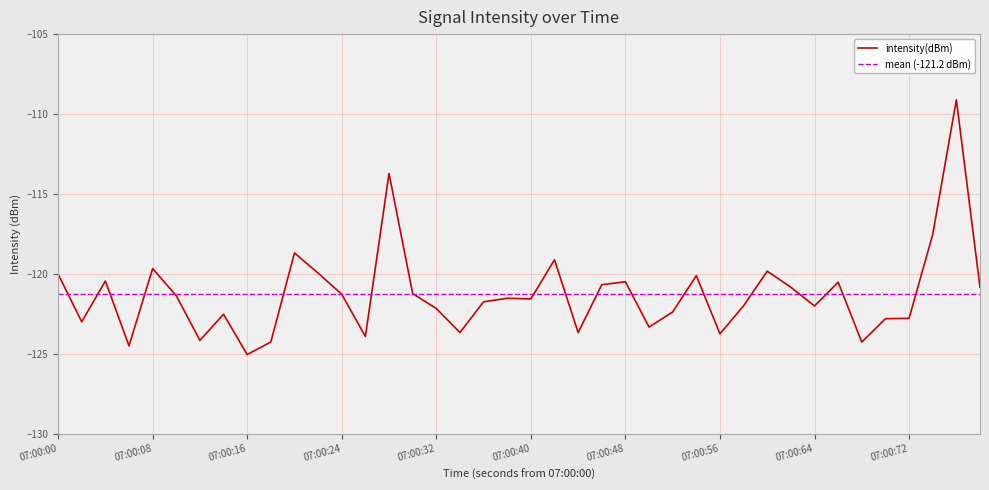

How many values are below -121?

24